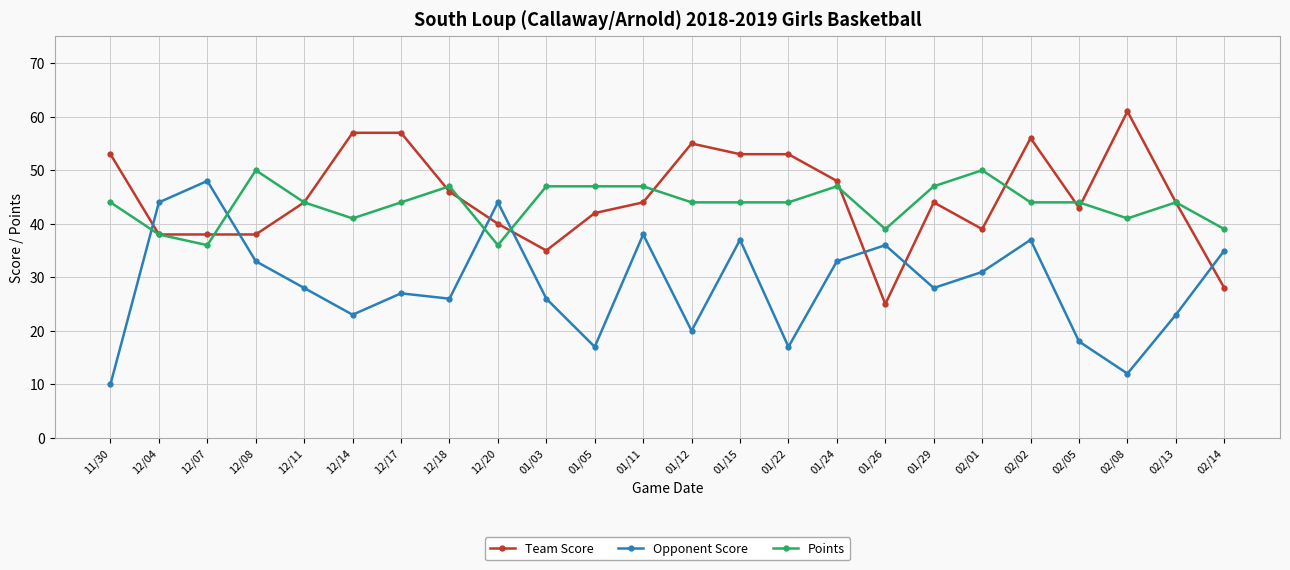

What is the sum of the Opponent Score values at 12/14 and 01/11?

61